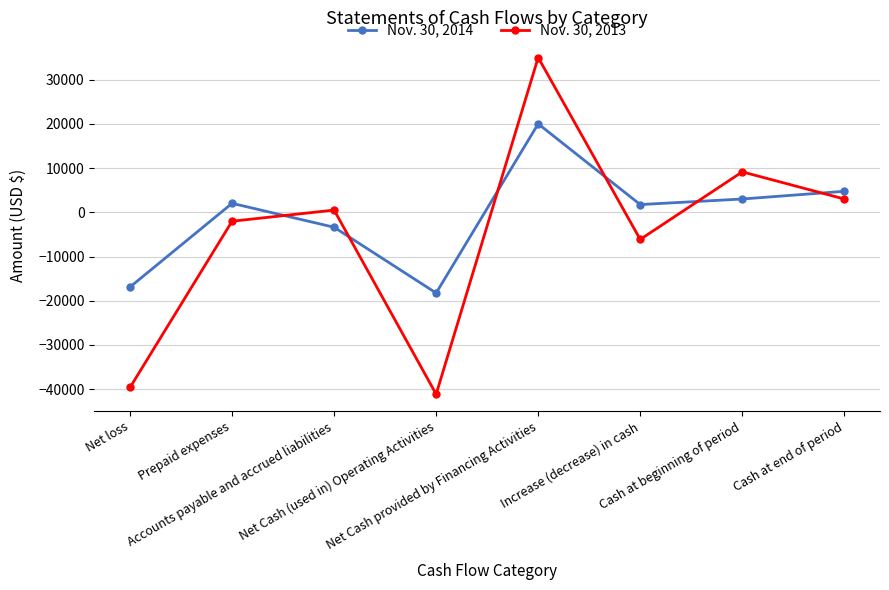

What is the sum of the Nov. 30, 2013 values at Net Cash provided by Financing Activities and Net loss?

-4609